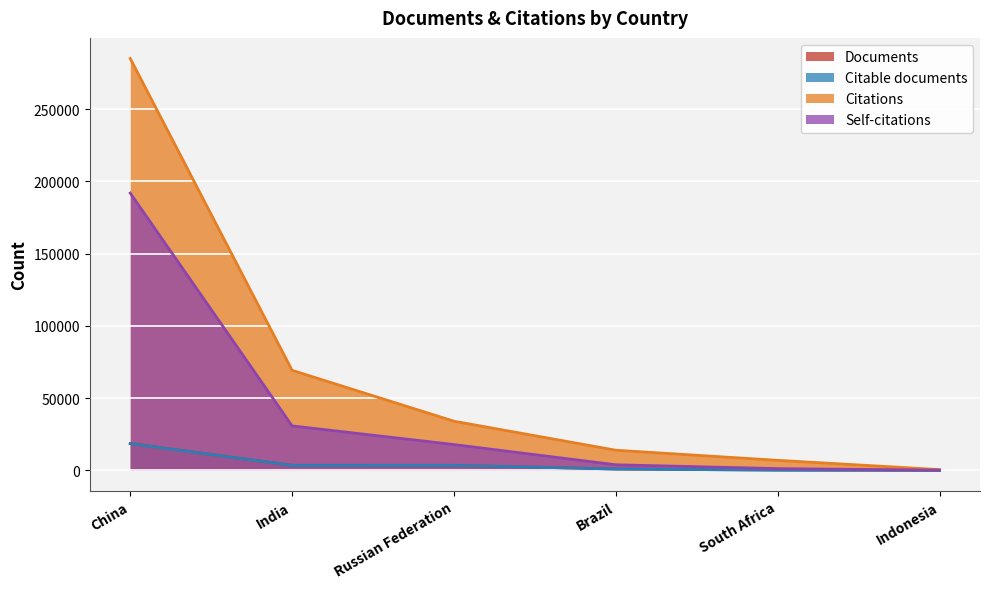

What is the total value across all series at China?

514214